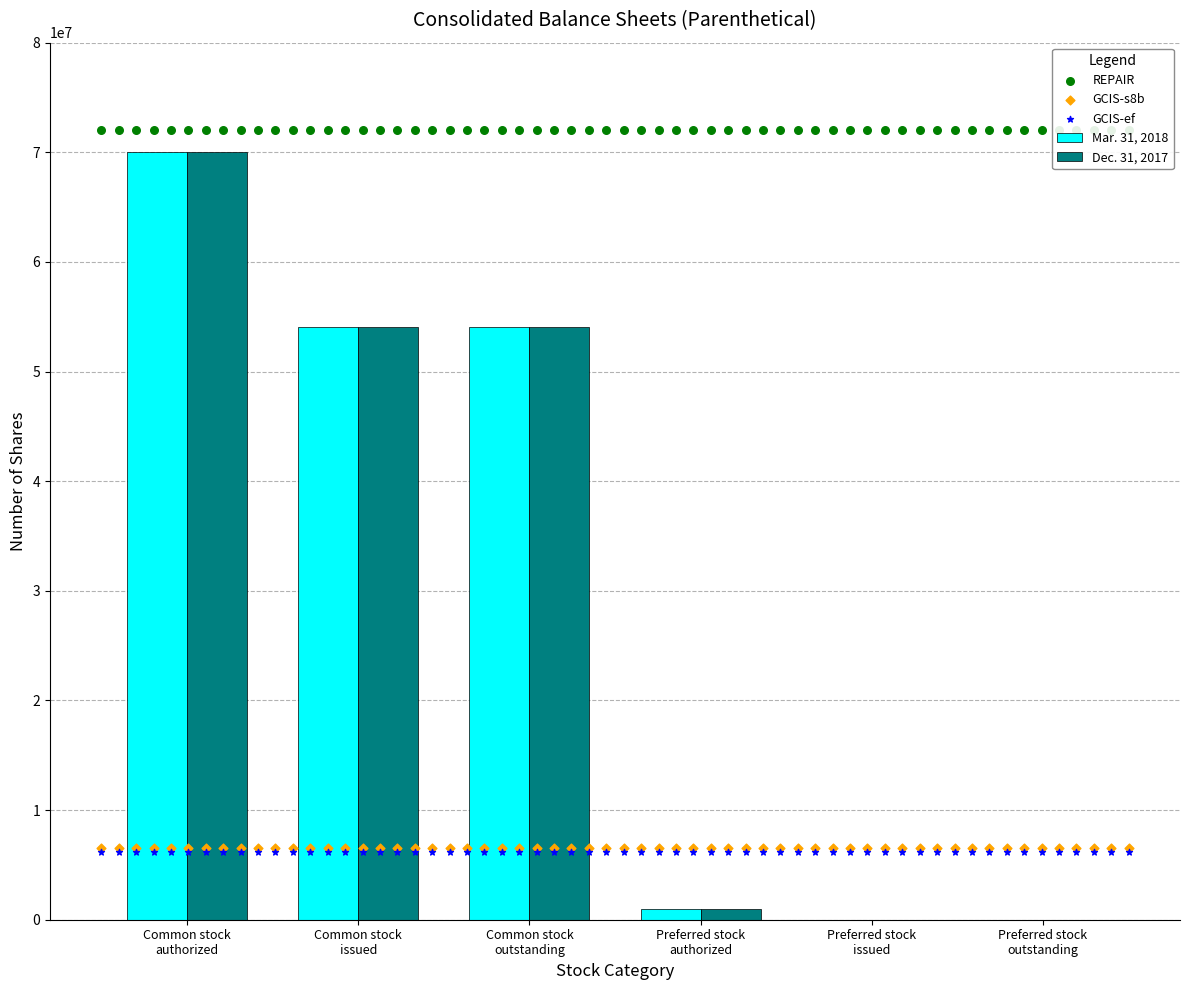

Which series has the largest Y range (max minus min)?

Mar. 31, 2018